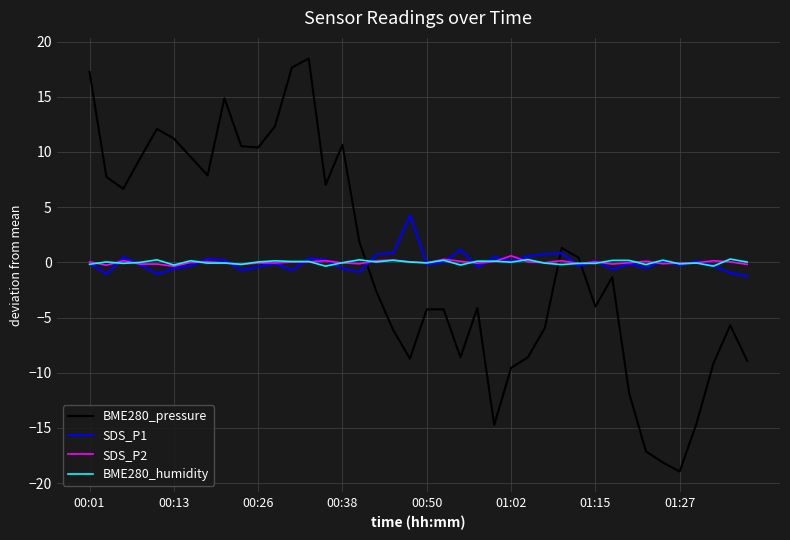

Count the number of categories in the chart.

40